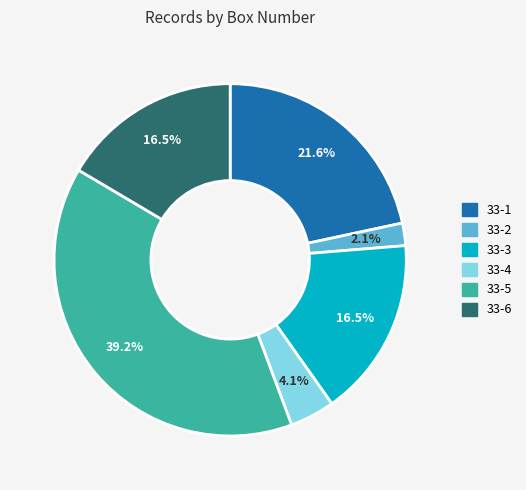

To the nearest percent, what is the combined percentage of 33-5 and 33-1?

61%